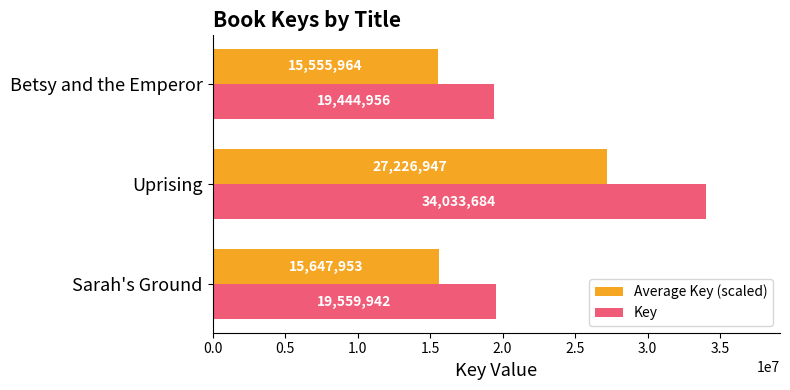

What is the difference between the maximum and minimum values in the Average Key (scaled) series?

11670982.4